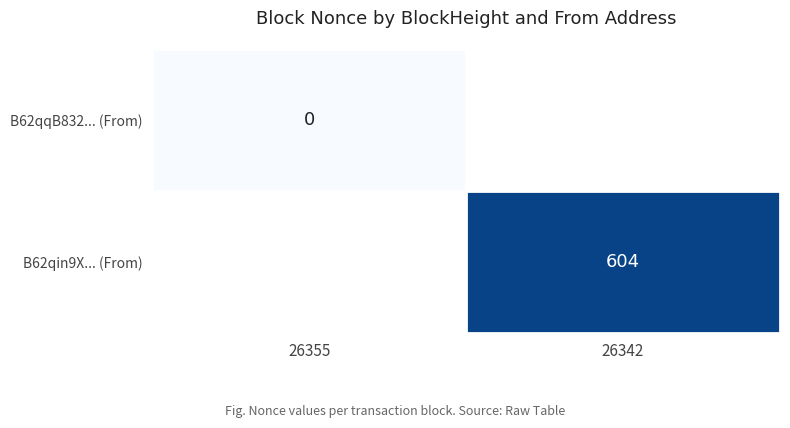

How many data points does each series have?

2